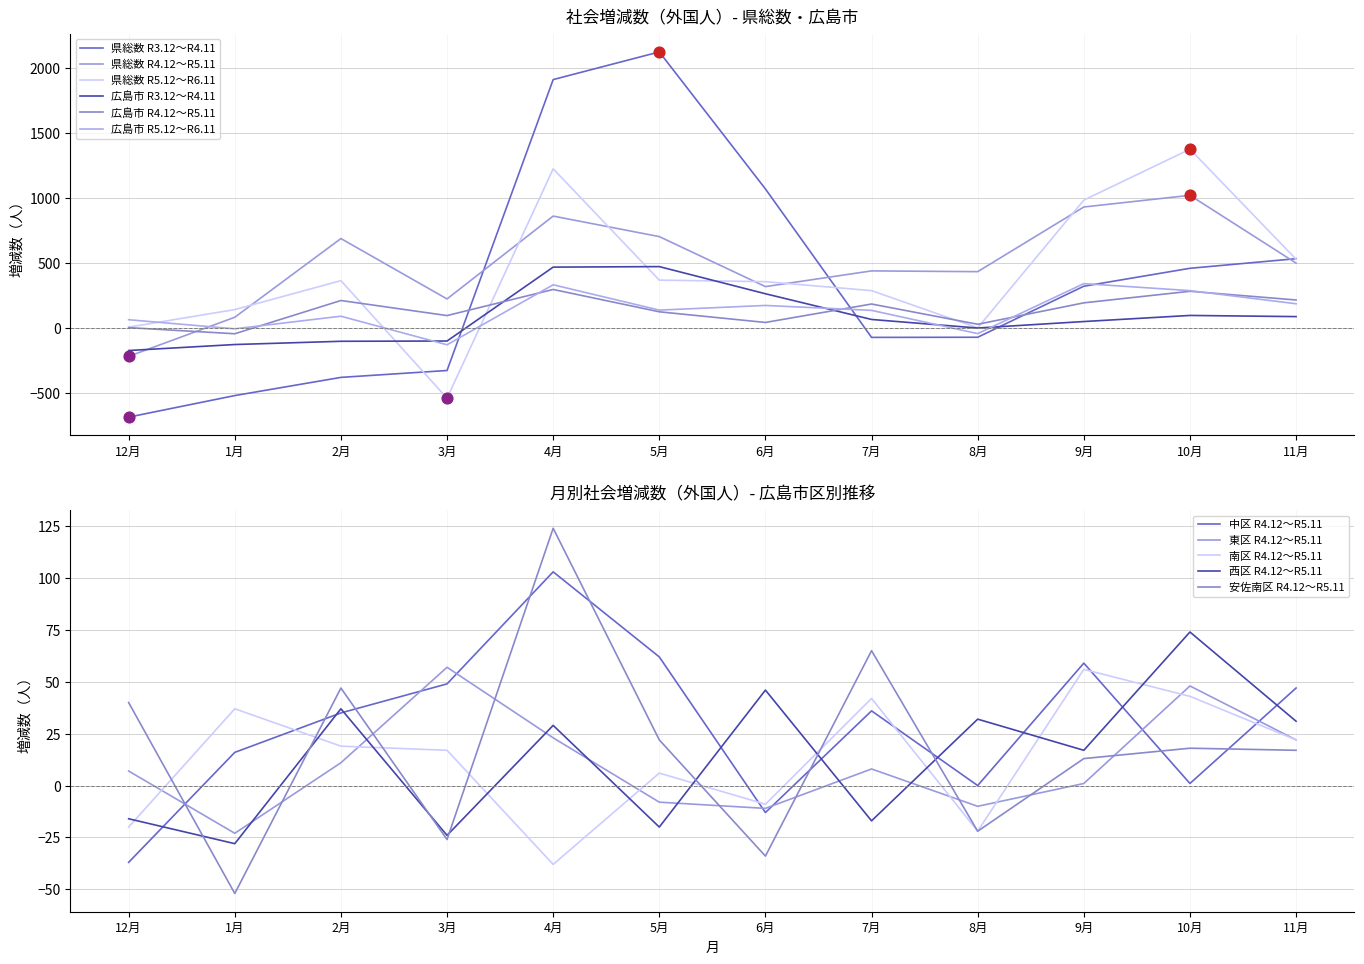

Which series reaches the minimum Y coordinate?

県総数 R3.12～R4.11